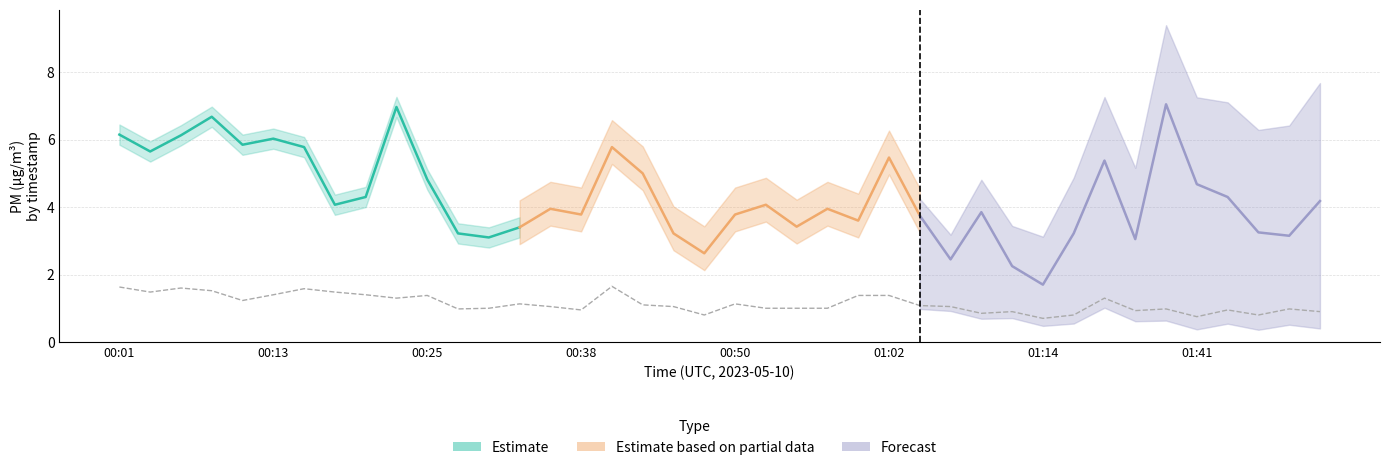

What is the maximum value shown in the chart?

7.0